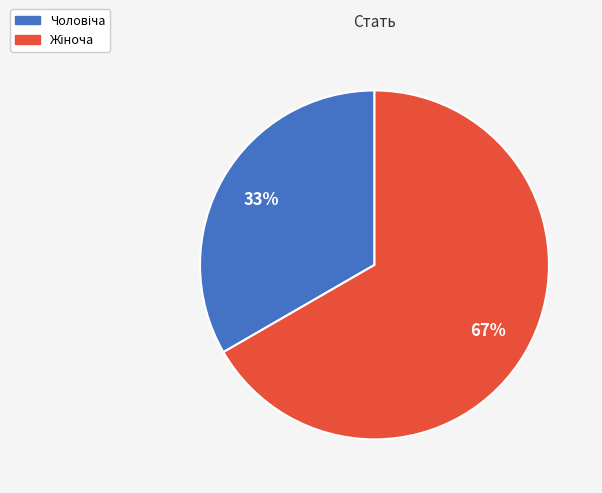

Count the number of slices in the pie.

2